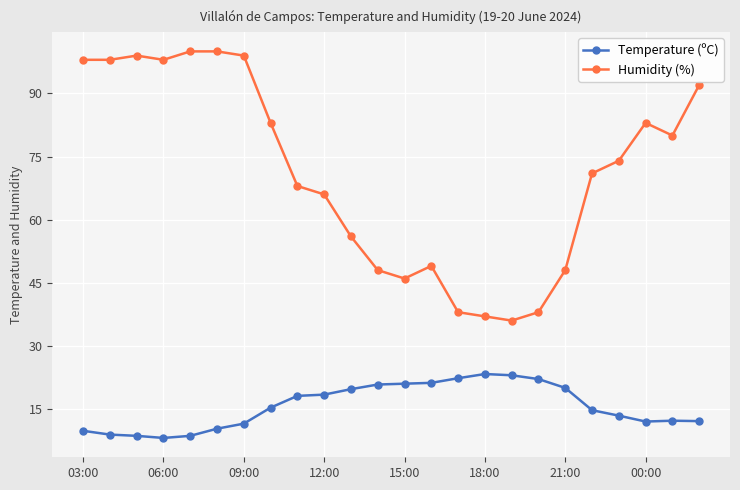

What is the lowest value of the Temperature (ºC) series?

8.1